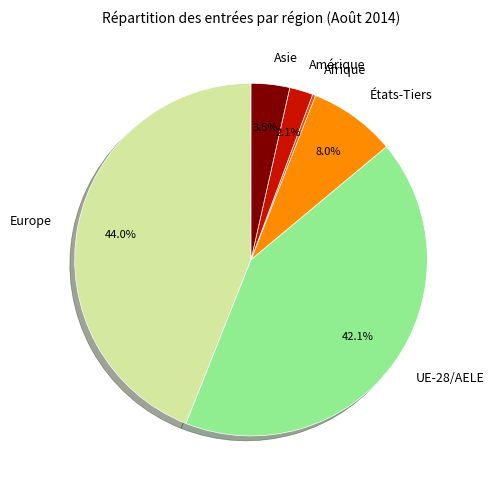

How much of the chart is everything except États-Tiers?

92.0%